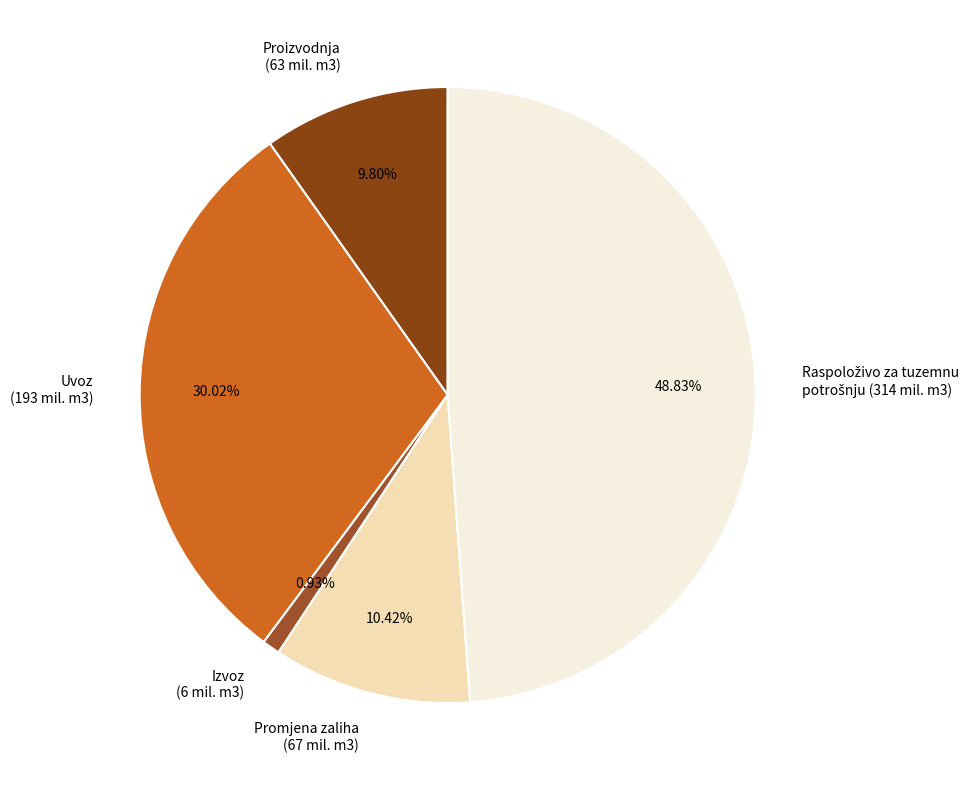

Which slice is the smallest?

Izvoz